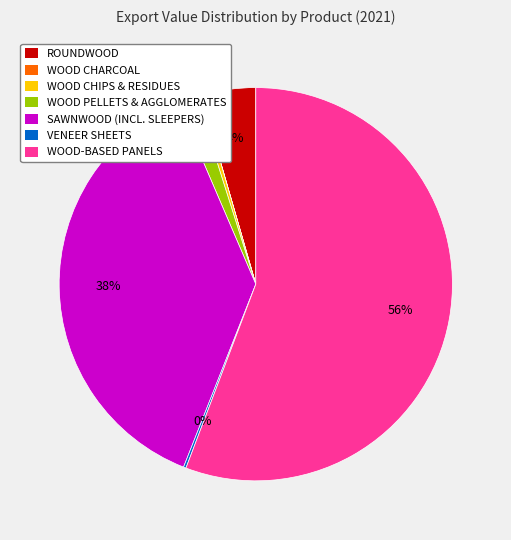

What is the largest slice in the pie chart?

WOOD-BASED PANELS